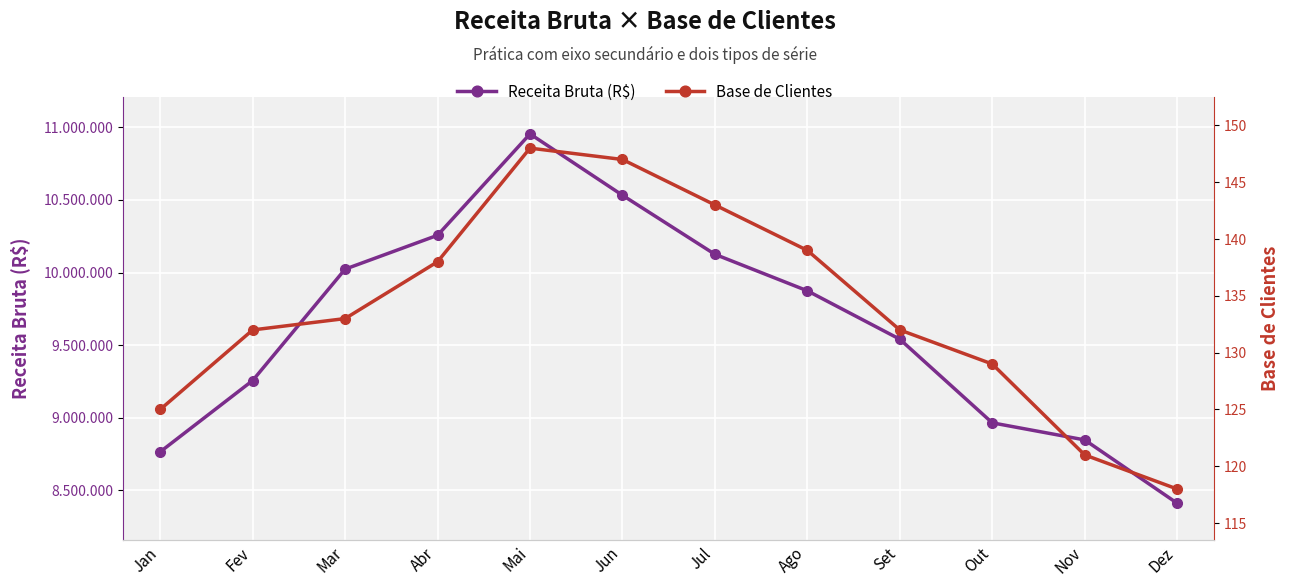

What is the maximum value shown in the chart?

10954785